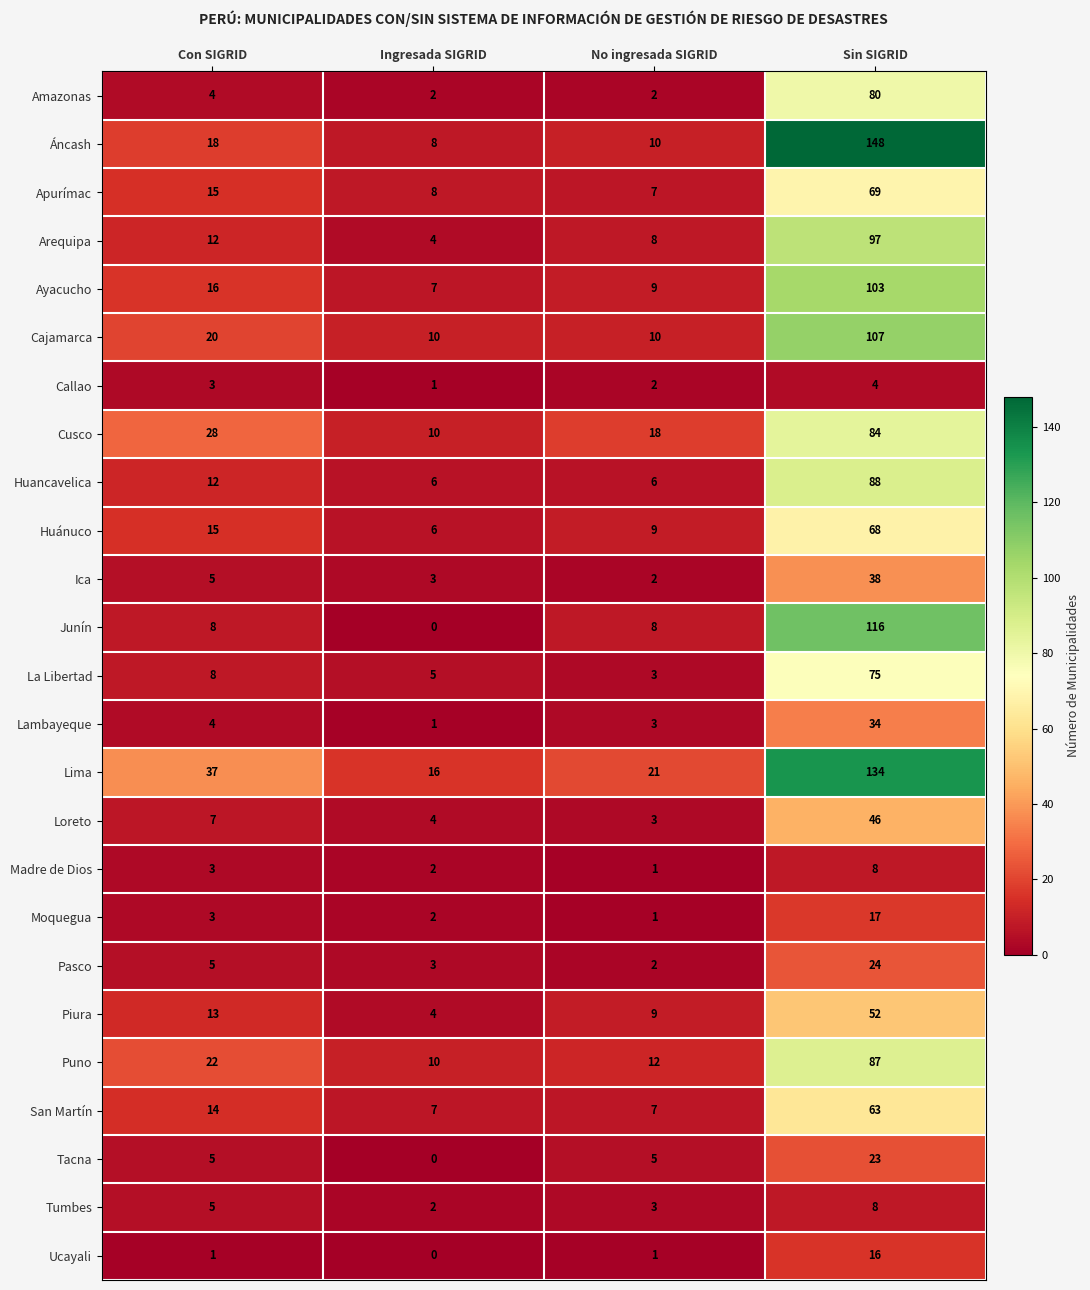

Which series has the largest total across all categories?

Lima